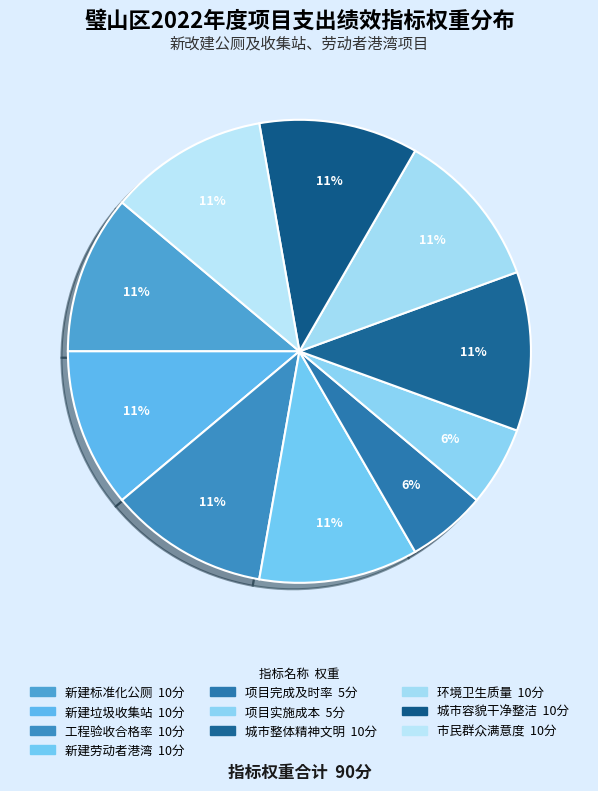

To the nearest percent, what is the difference between the largest and smallest slice percentages?

6%